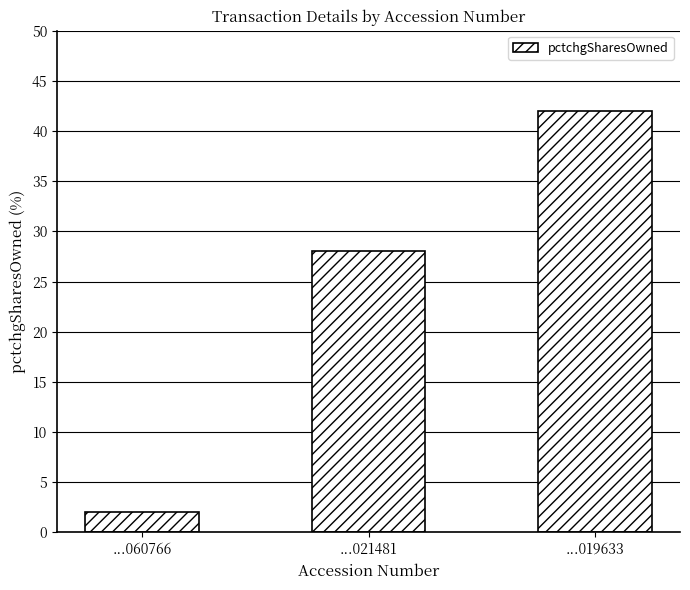

What is the approximate value at ...021481, to the nearest 5?

30